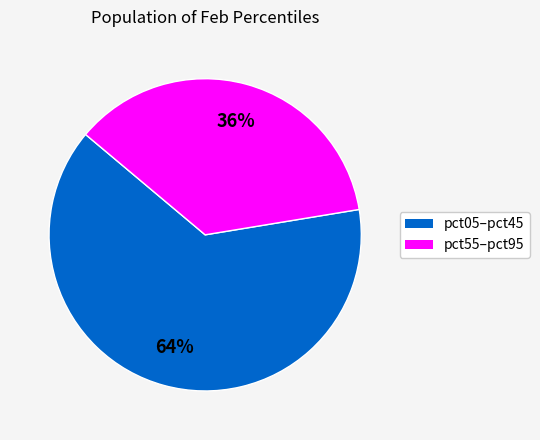

To the nearest percent, what is the average slice percentage?

50%